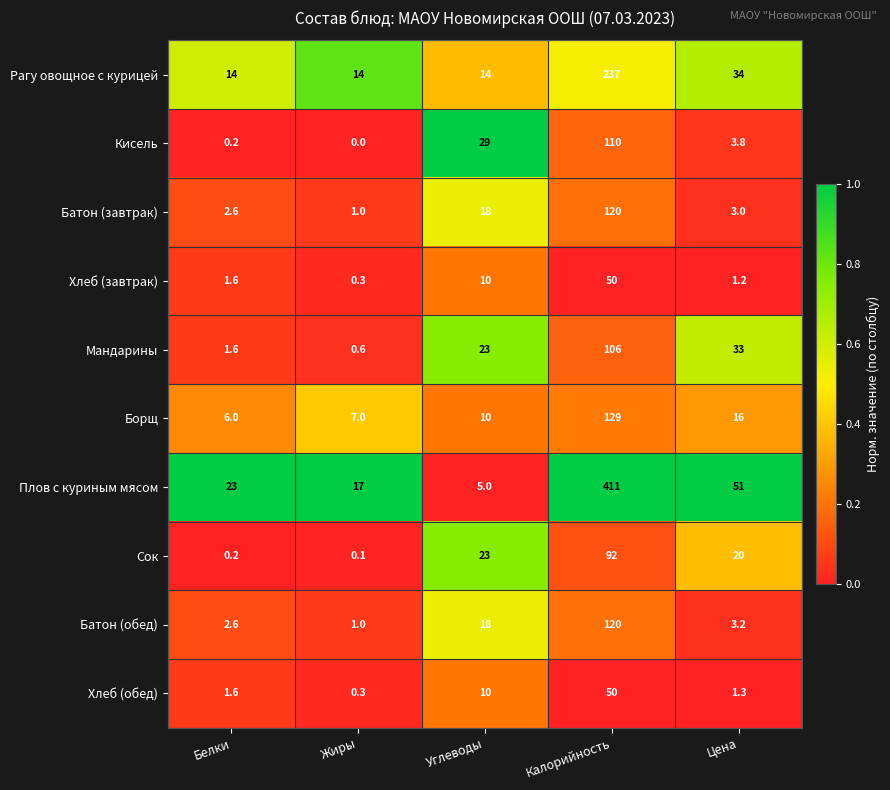

How many data points in Батон (обед) are less than 3?

2